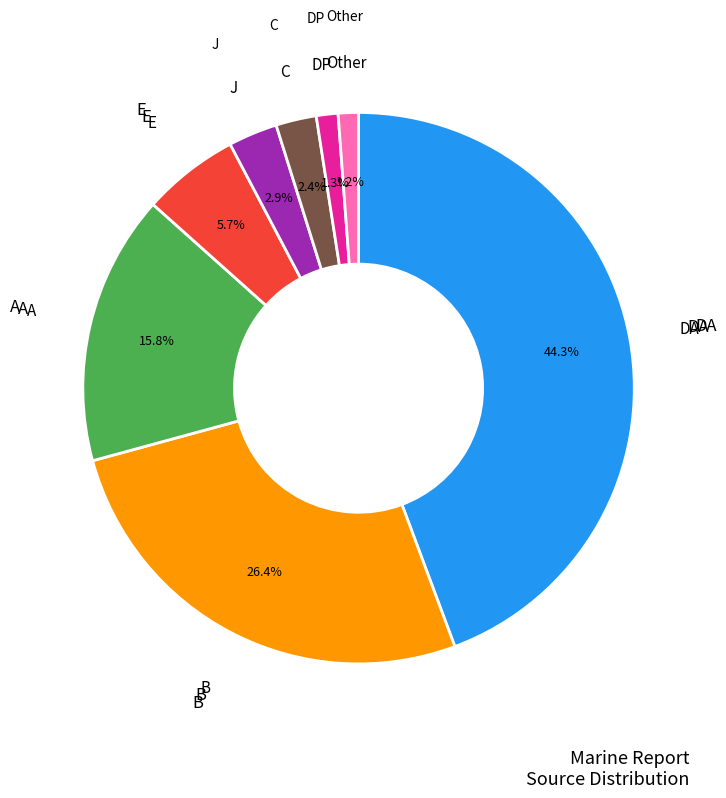

How many slices are in this pie chart?

8